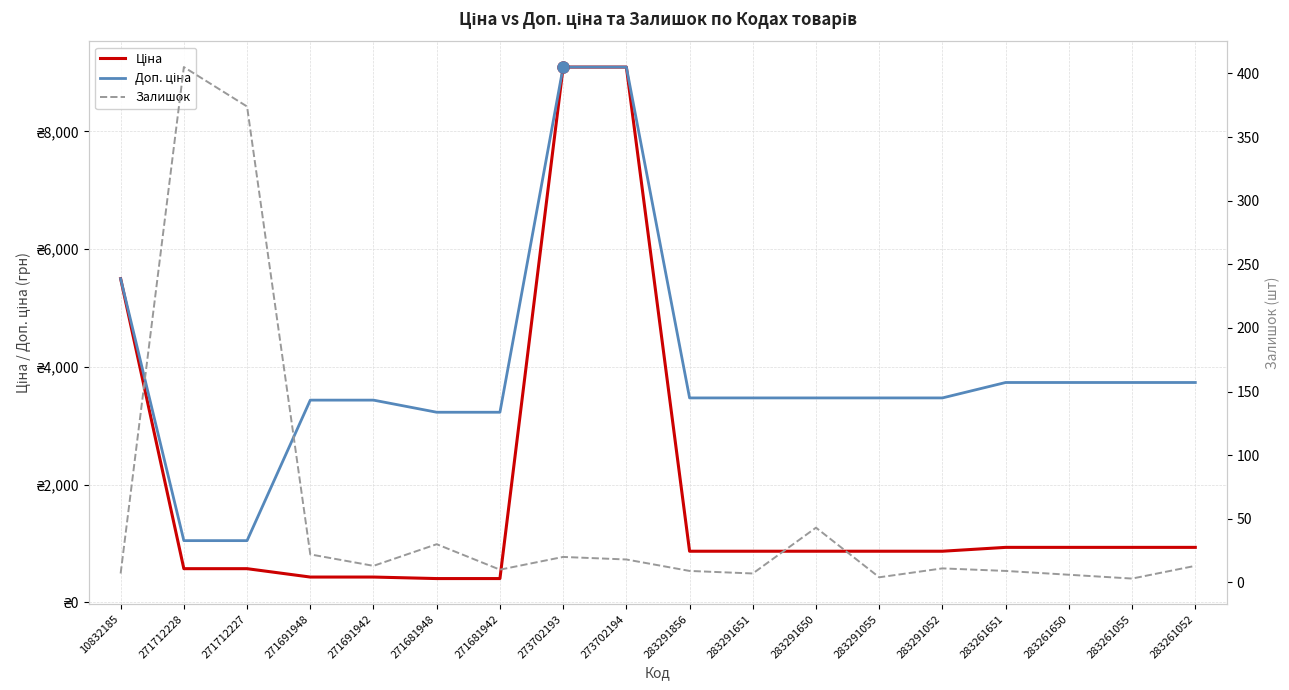

True or false: Доп. ціна and Залишок cross at least once.

False